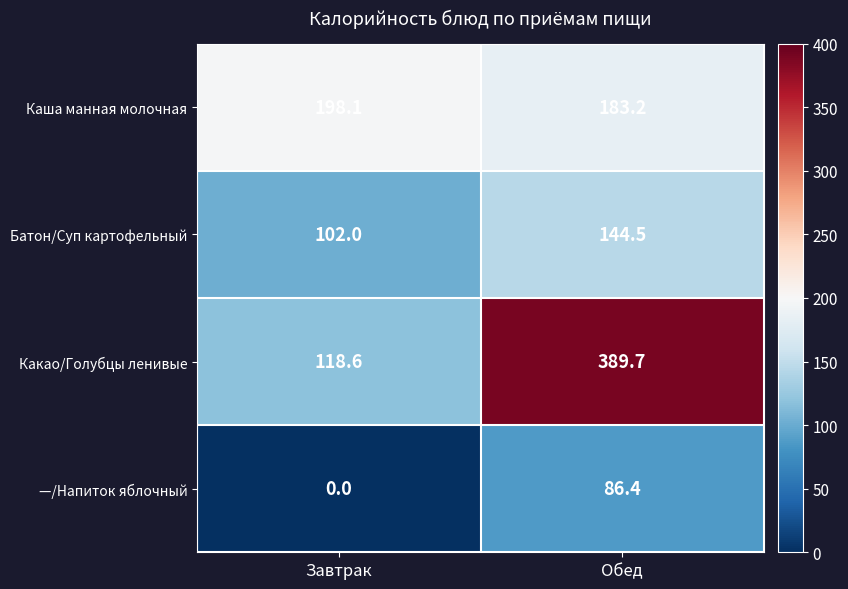

Reading right to left, list all the values displayed in this chart.

Каша манная молочная: 183.2	198.1
Батон/Суп картофельный: 144.5	102.0
Какао/Голубцы ленивые: 389.7	118.6
—/Напиток яблочный: 86.4	0.0